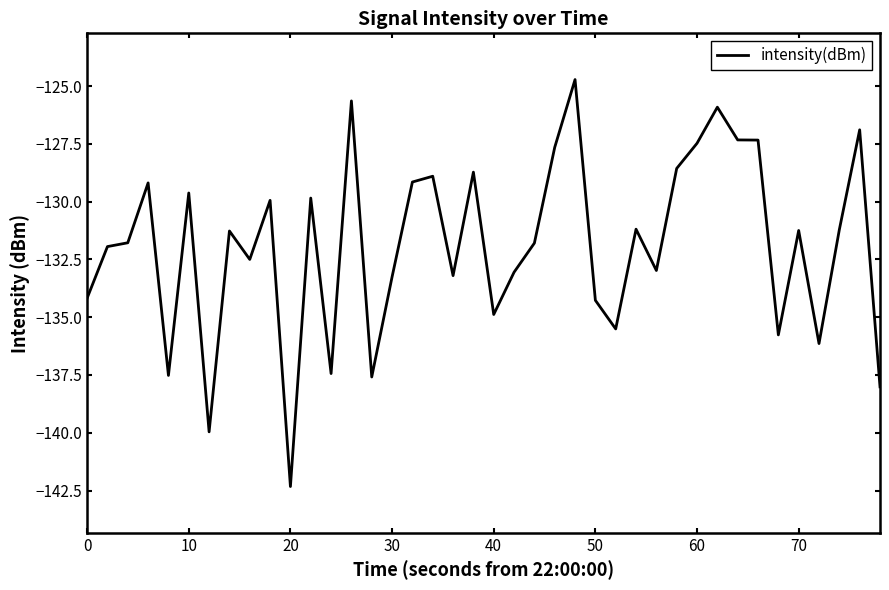

What is the greatest value displayed?

-124.7